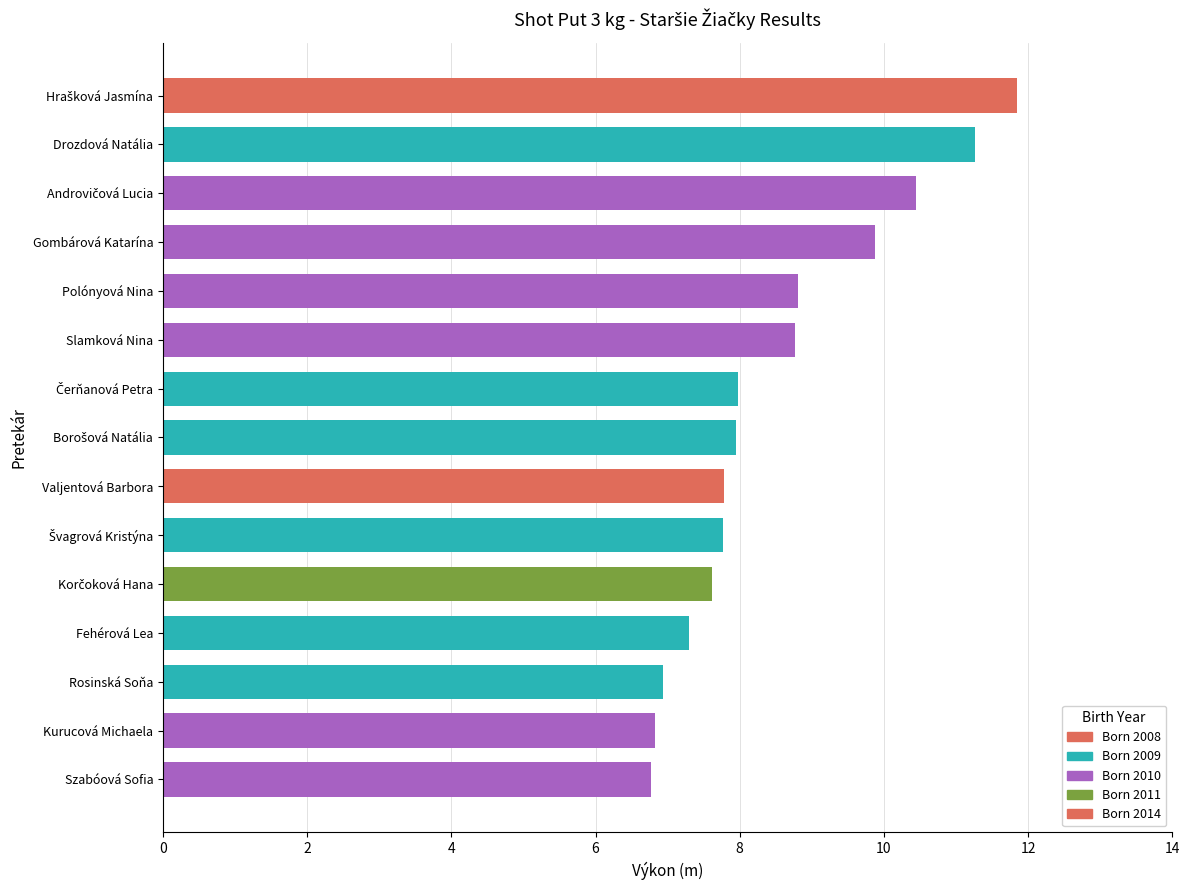

True or false: the data shows 7.3 at Fehérová Lea.

True